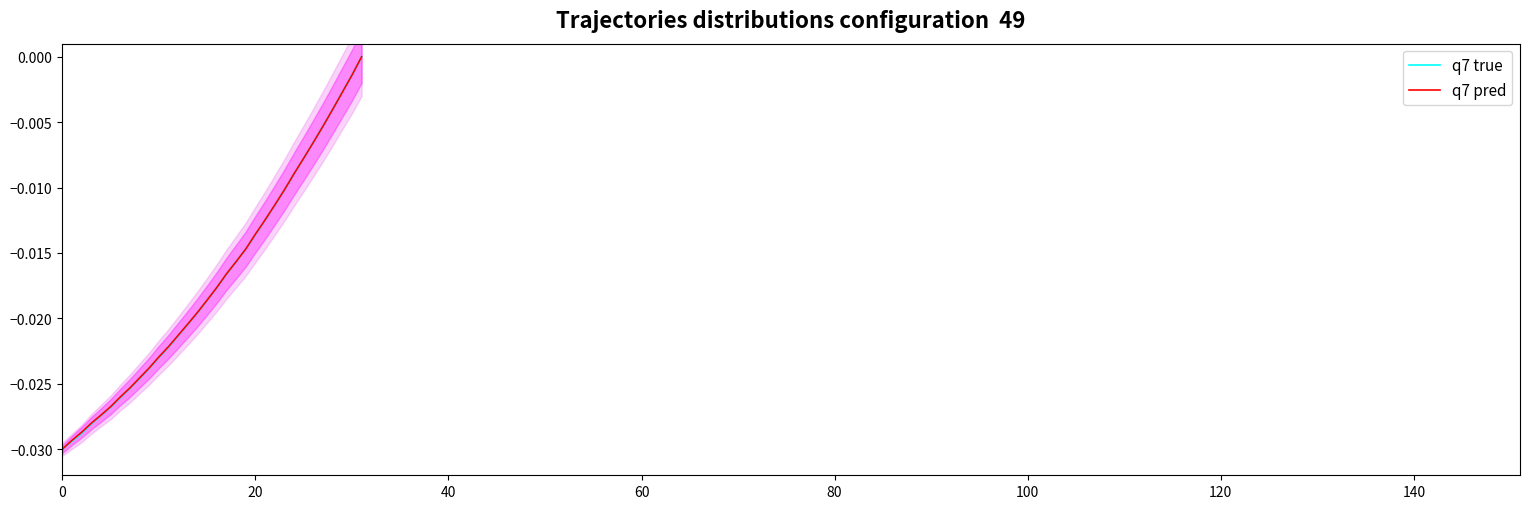

How many lines are shown in the chart?

2